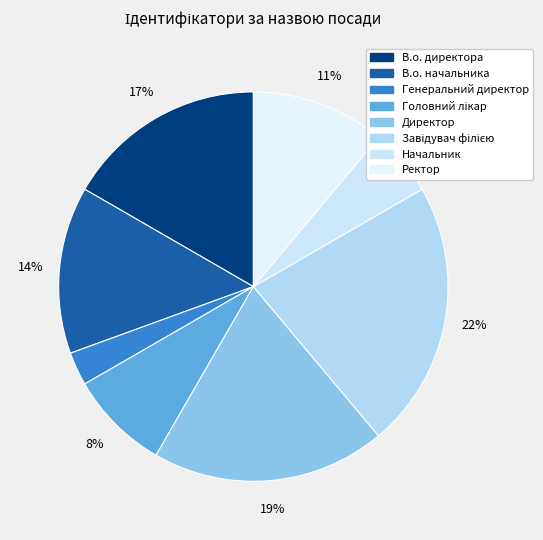

The Ректор slice represents 20% of the pie. True or false?

False